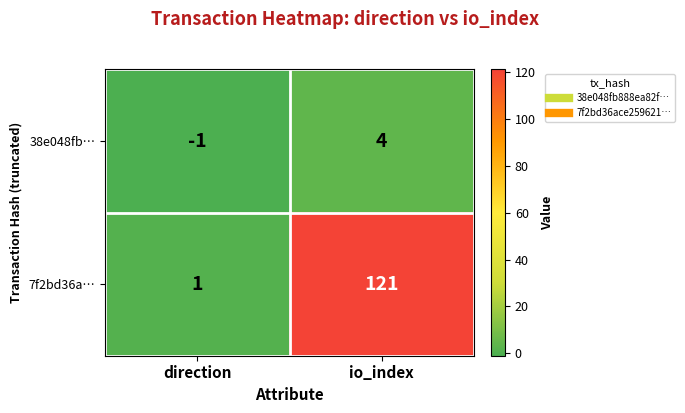

Which series has the largest total across all categories?

7f2bd36a…